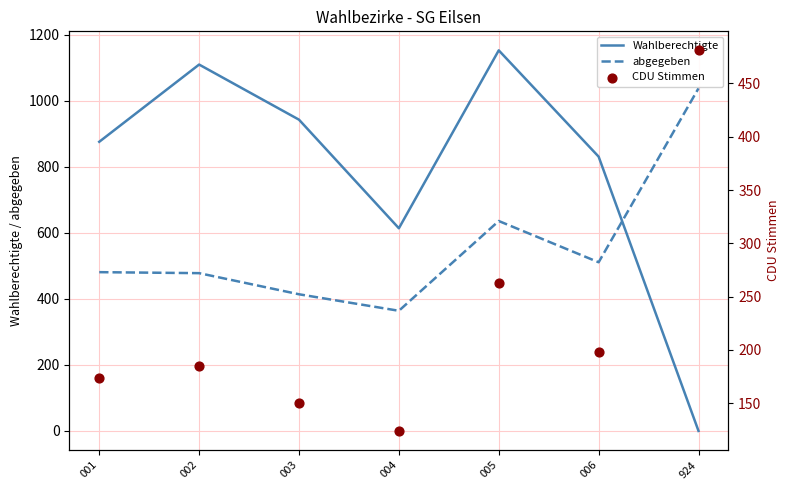

Which series has the widest spread of Y values?

Wahlberechtigte